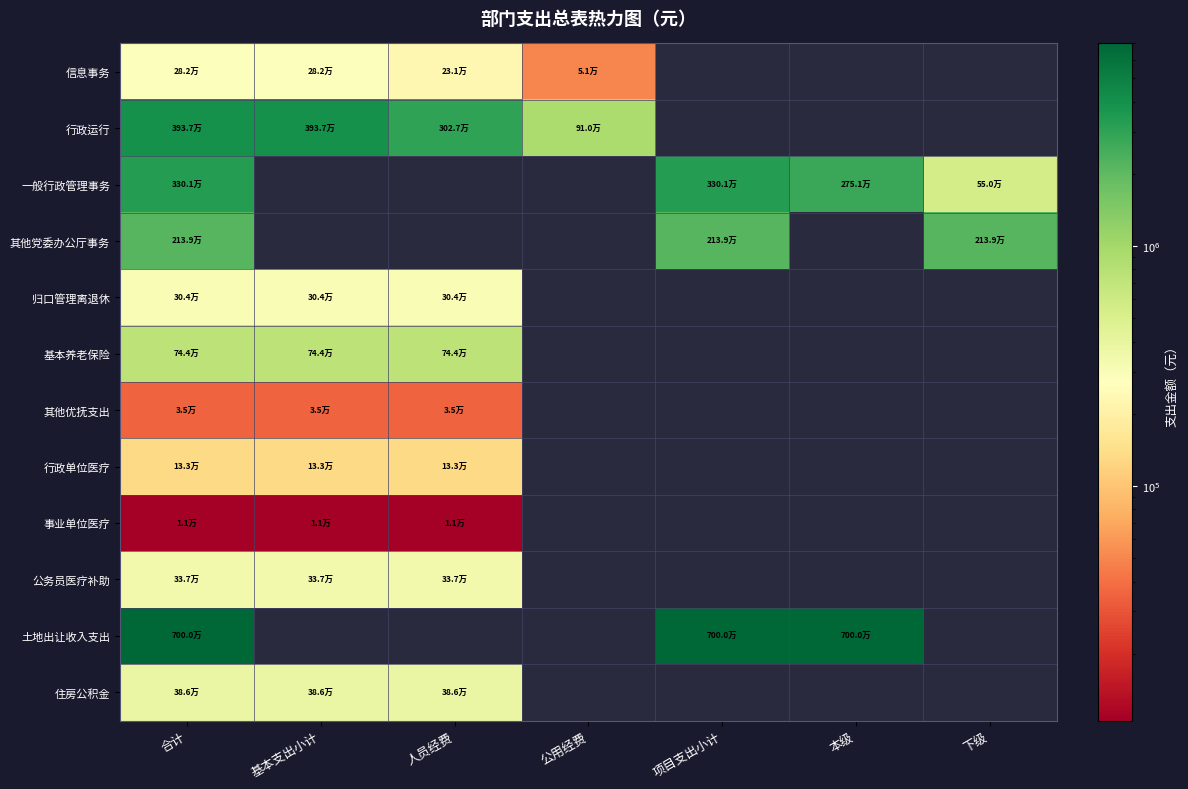

How many values in 基本养老保险 are above zero?

3